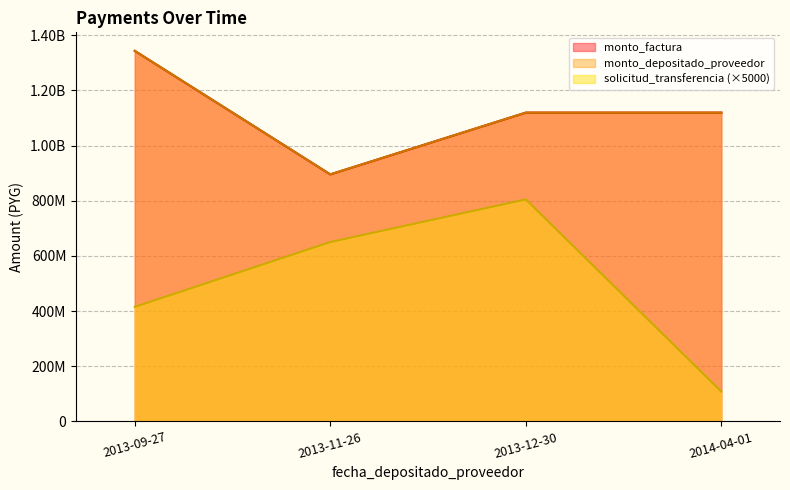

Count the number of categories in the chart.

4